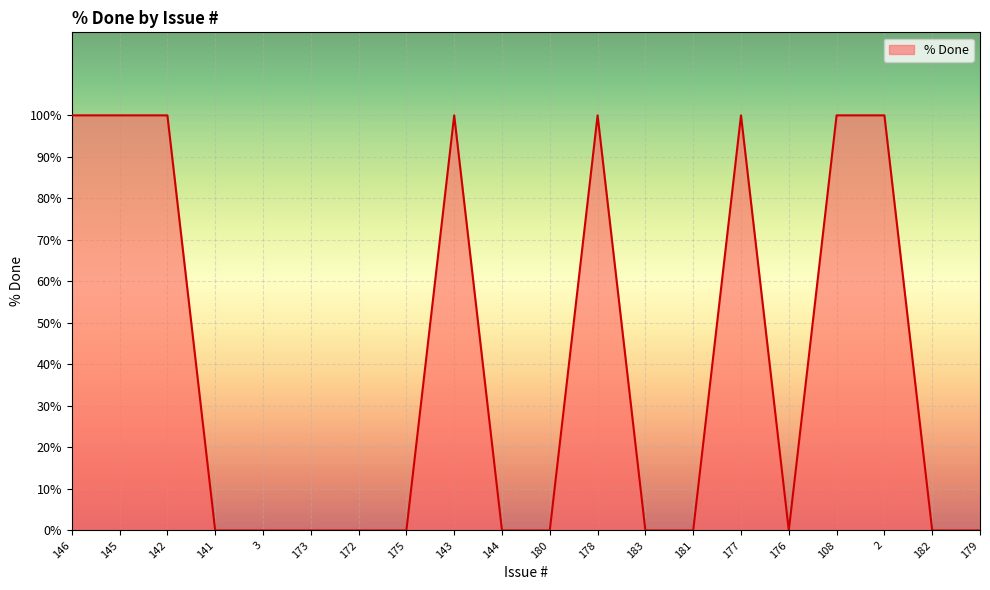

What is the maximum value shown in the chart?

100